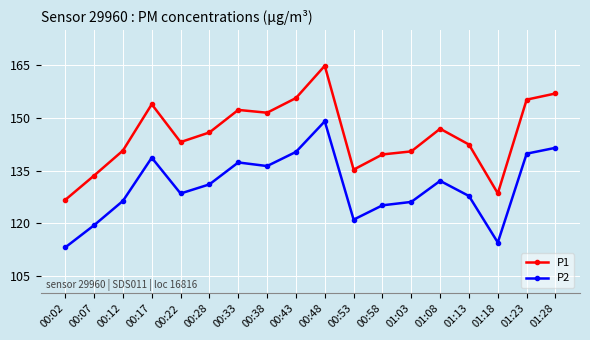

How many categories are shown in the chart?

18